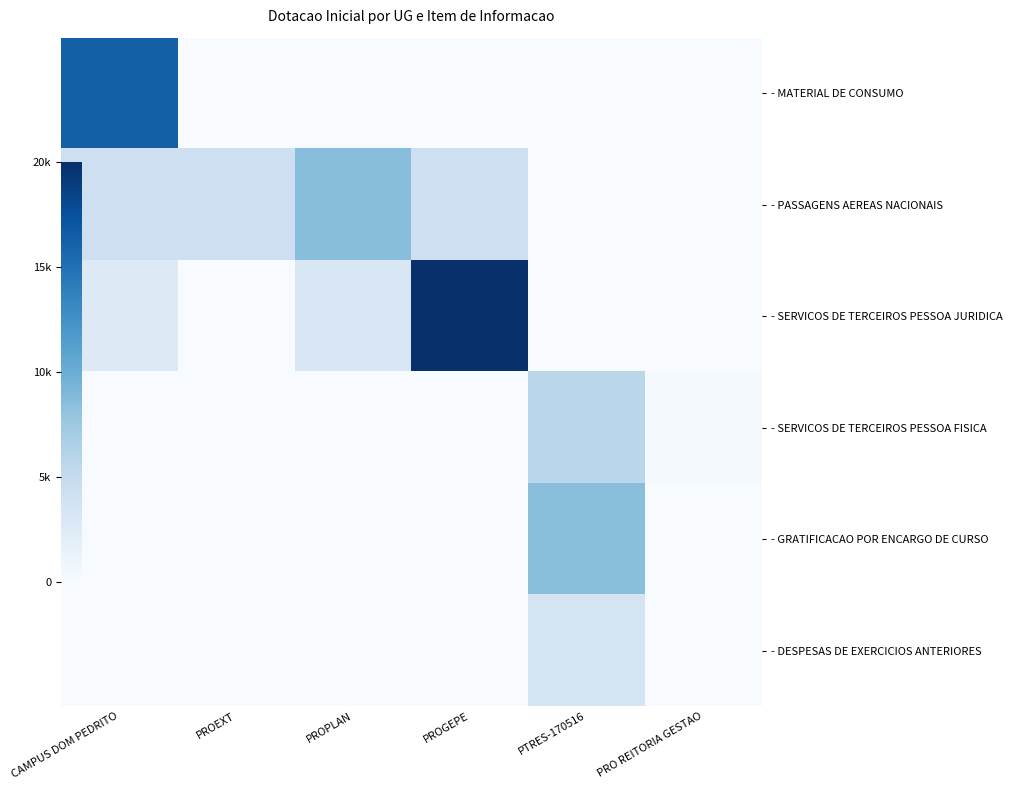

True or false: - SERVICOS DE TERCEIROS PESSOA FISICA has a value of 1938 at PROPLAN.

False